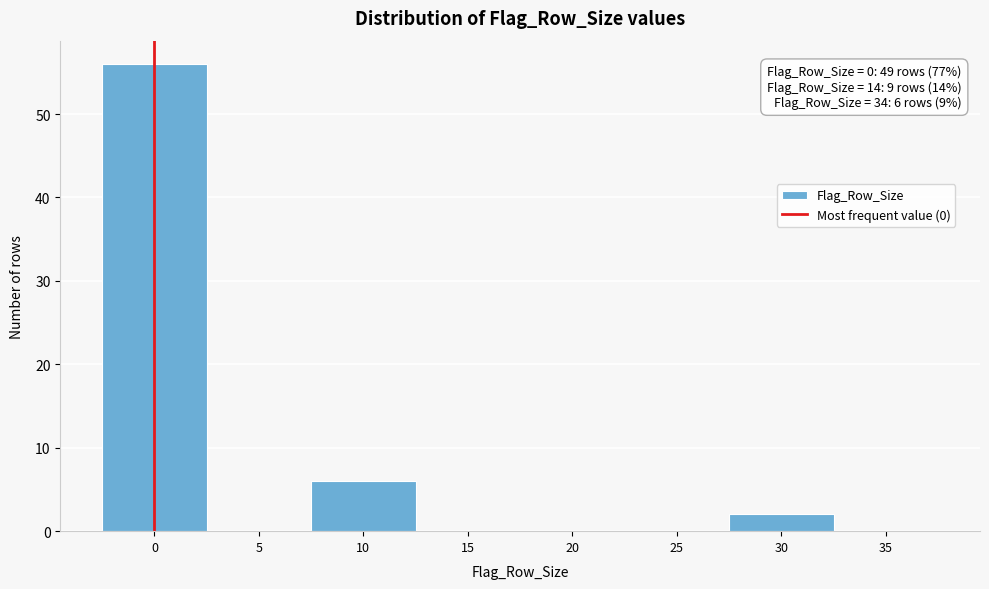

Reading right to left, transcribe all the data shown in this chart.

35=0	30=2	25=0	20=0	15=0	10=6	5=0	0=56